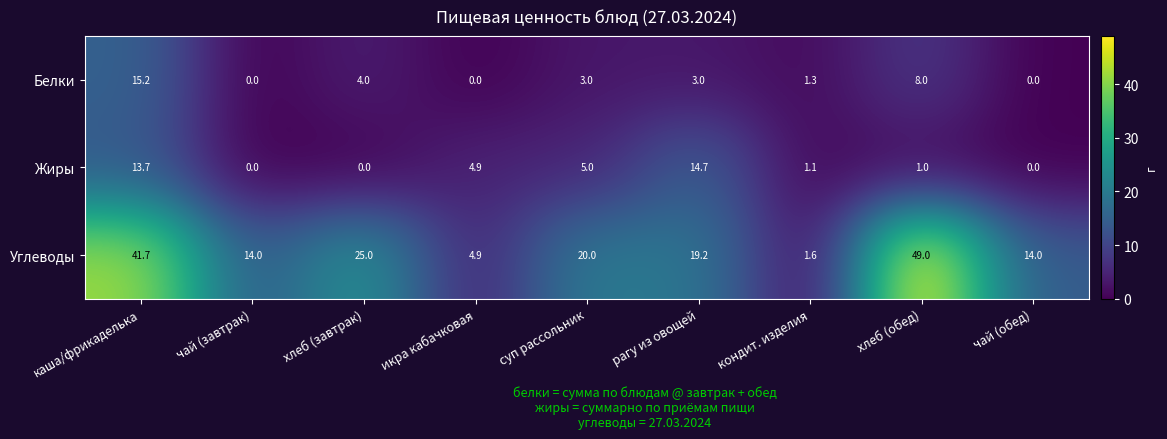

At which label does Углеводы reach its minimum?

кондит. изделия